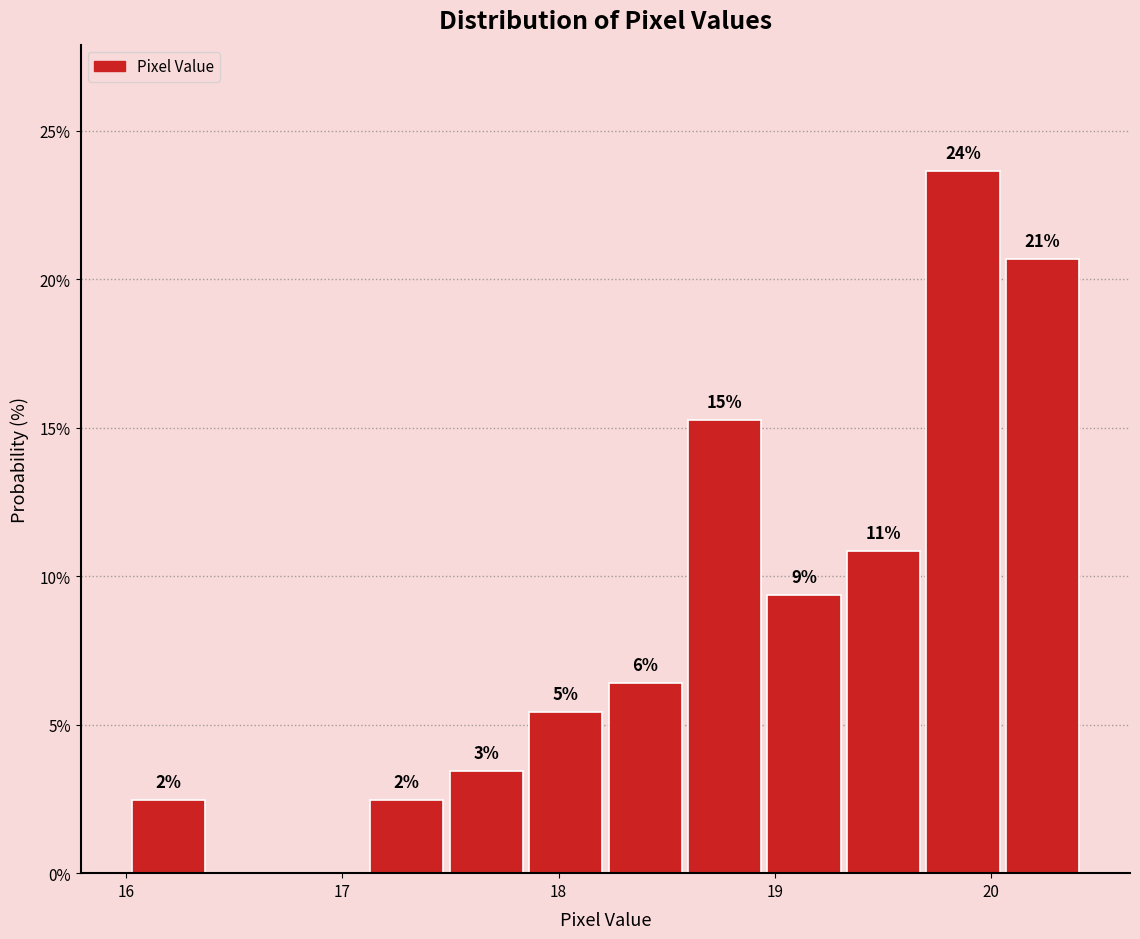

Around what value on the x-axis is the tallest bar? Give the approximate position of its centre, as read against the axis.

19.9